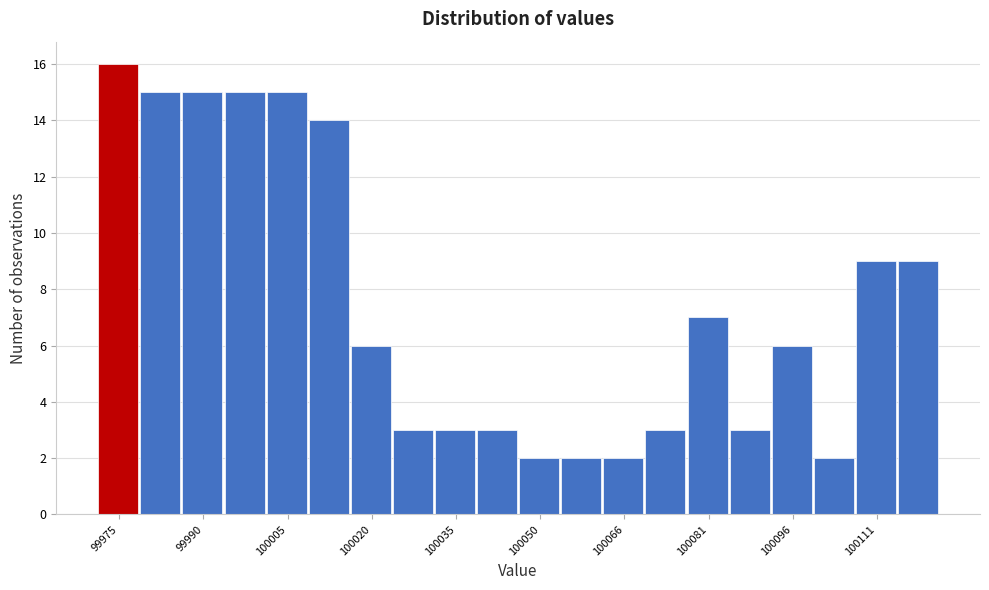

Read against the x-axis, roughly where is the centre of the tallest bar?

99974